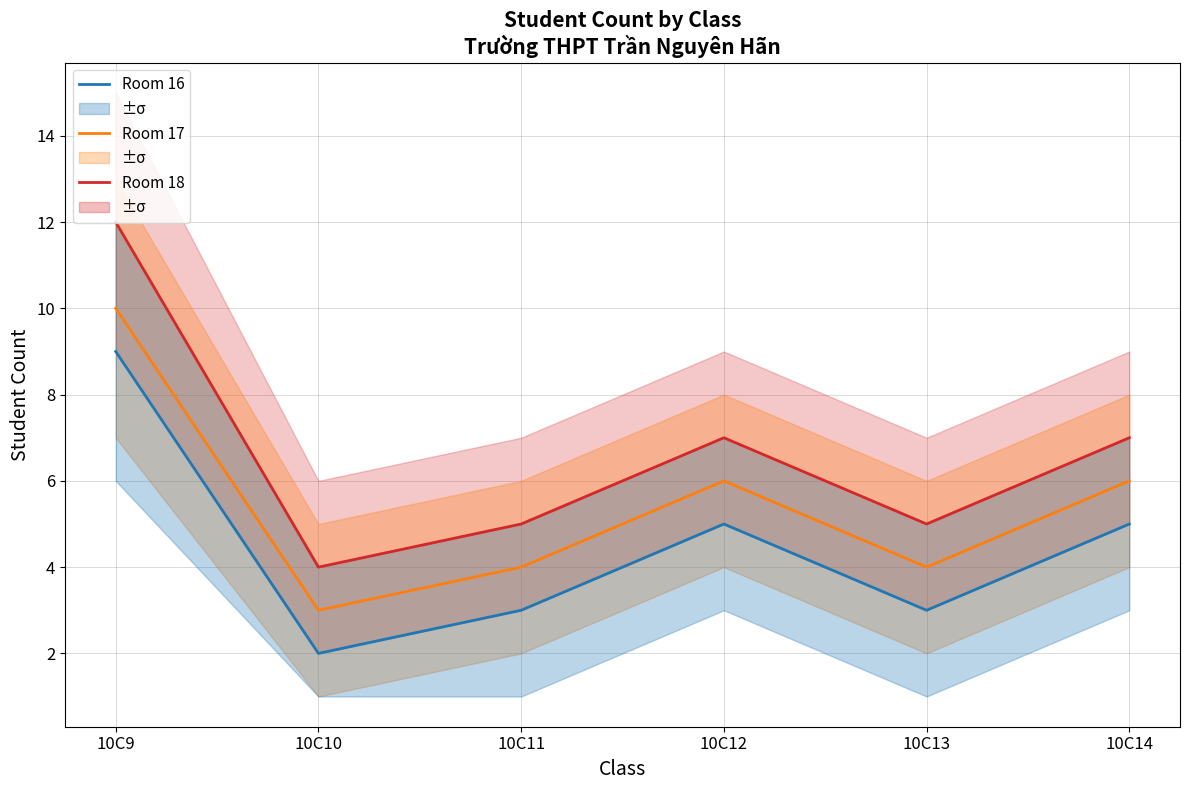

Is it true that Room 18 equals 12 at 10C12?

False